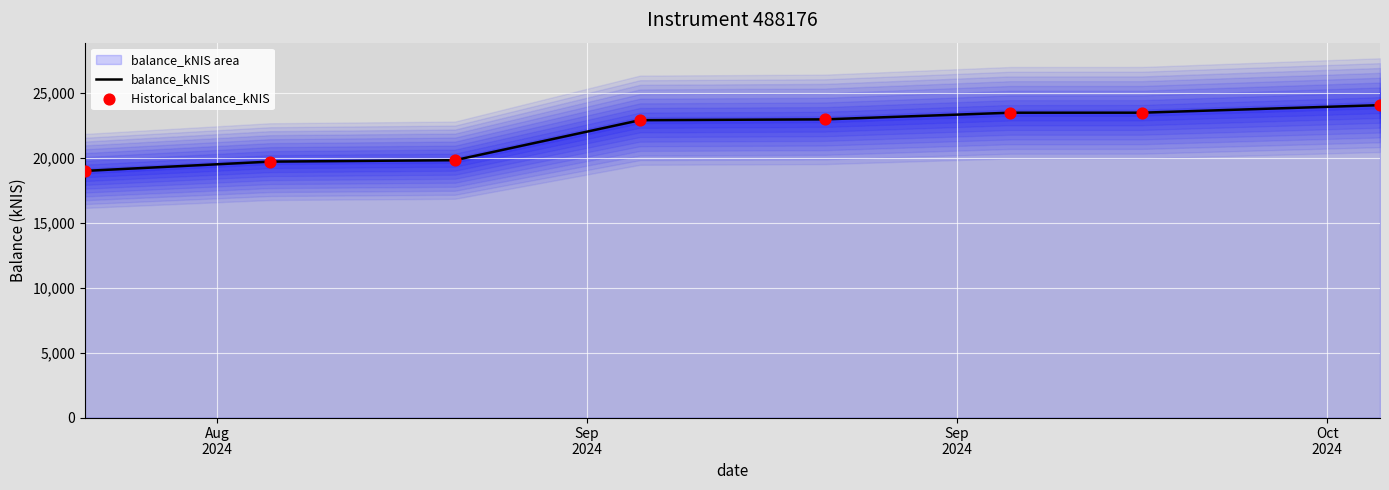

What is the lowest value of the balance_kNIS series?

19010.2